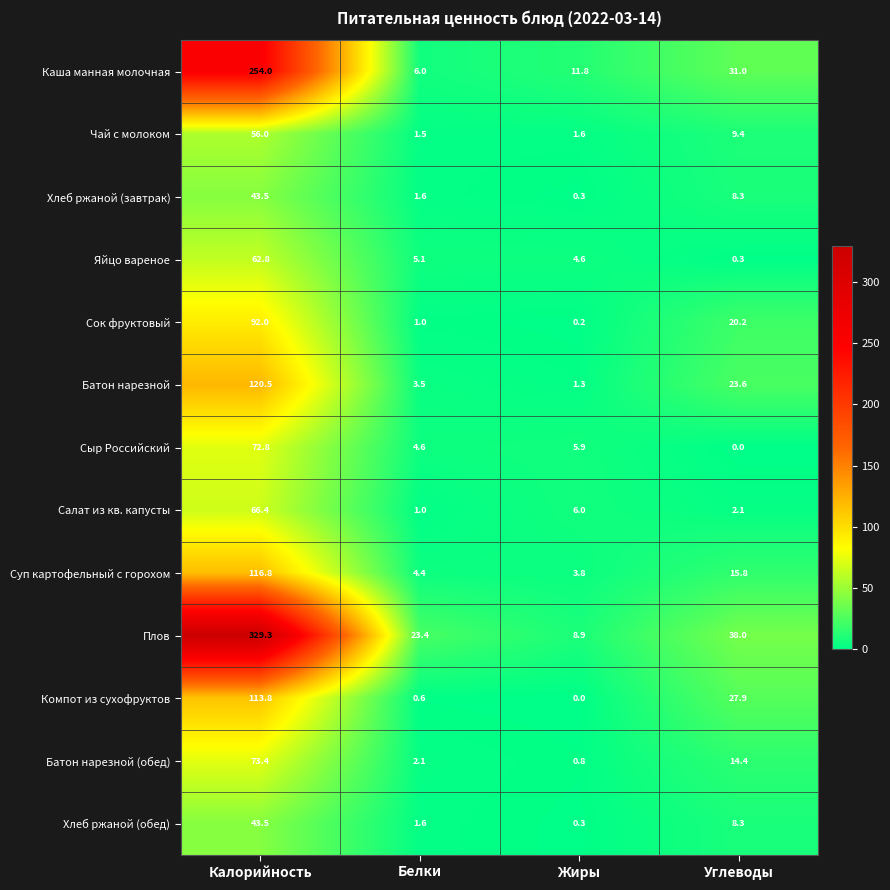

The Яйцо вареное series shows 1.9 at Белки. True or false?

False